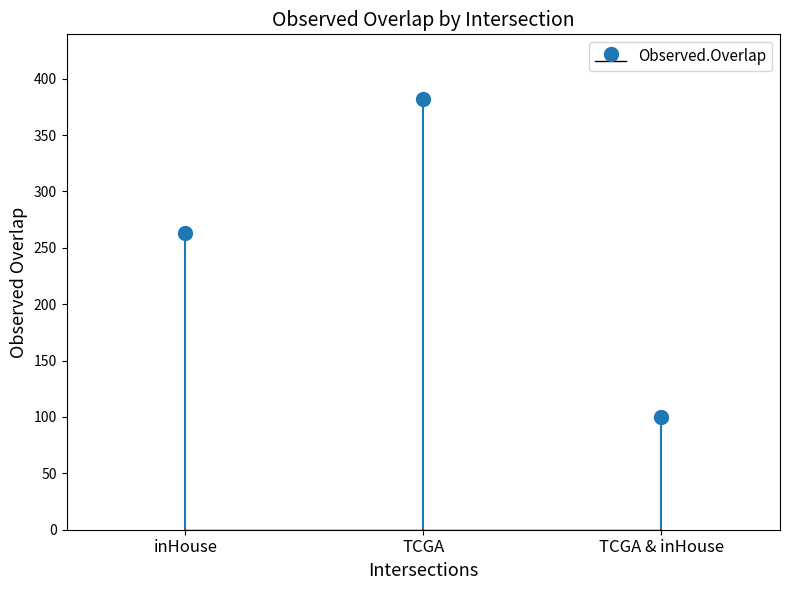

What is the change in value from inHouse to TCGA & inHouse?

-163